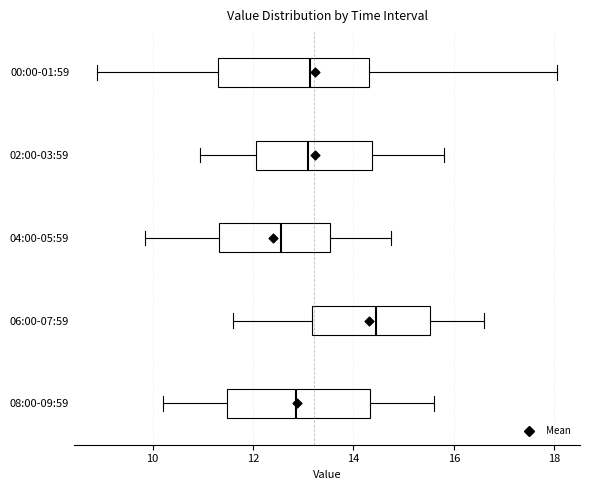

Which box's median line is the furthest to the left?

04:00-05:59